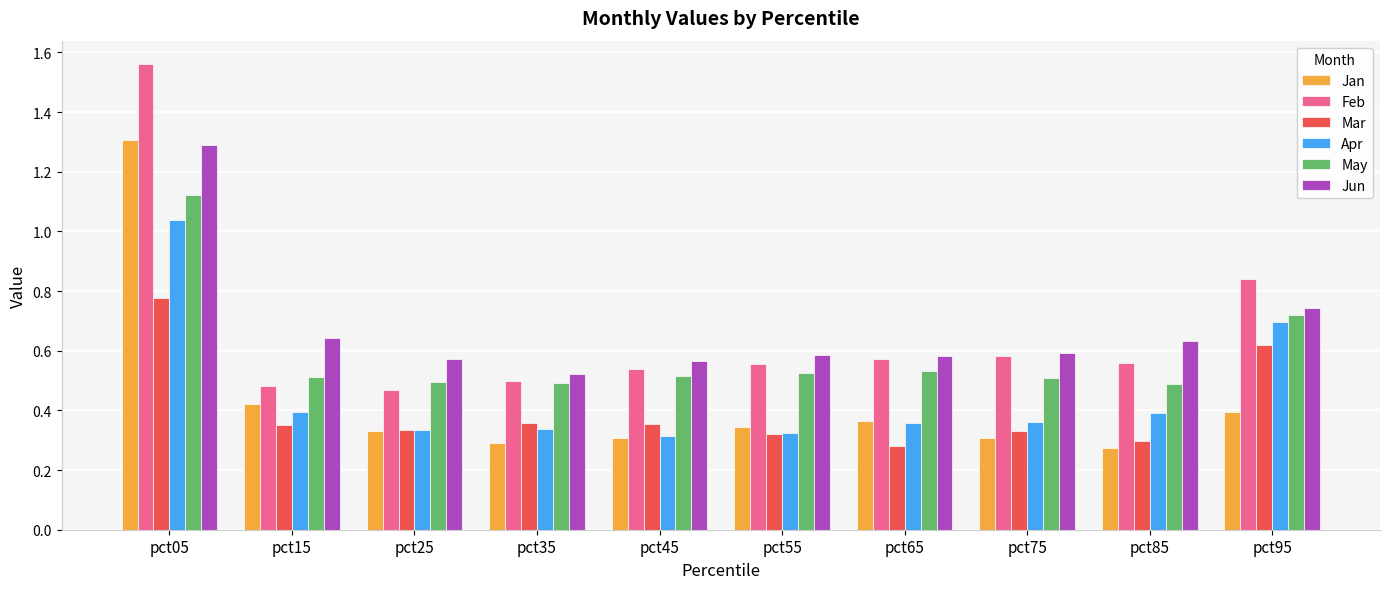

What is the sum of all Apr values?

4.6